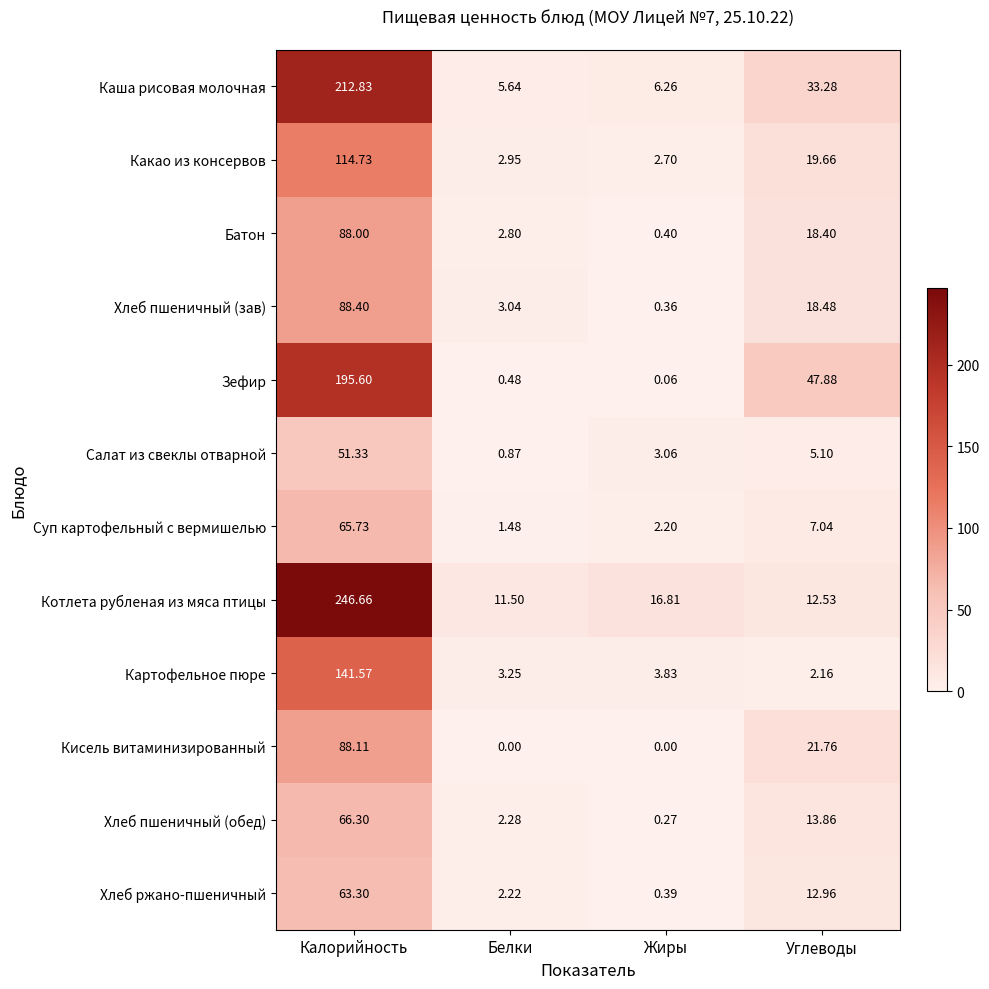

Where is Картофельное пюре nearest to the value 71?

Жиры